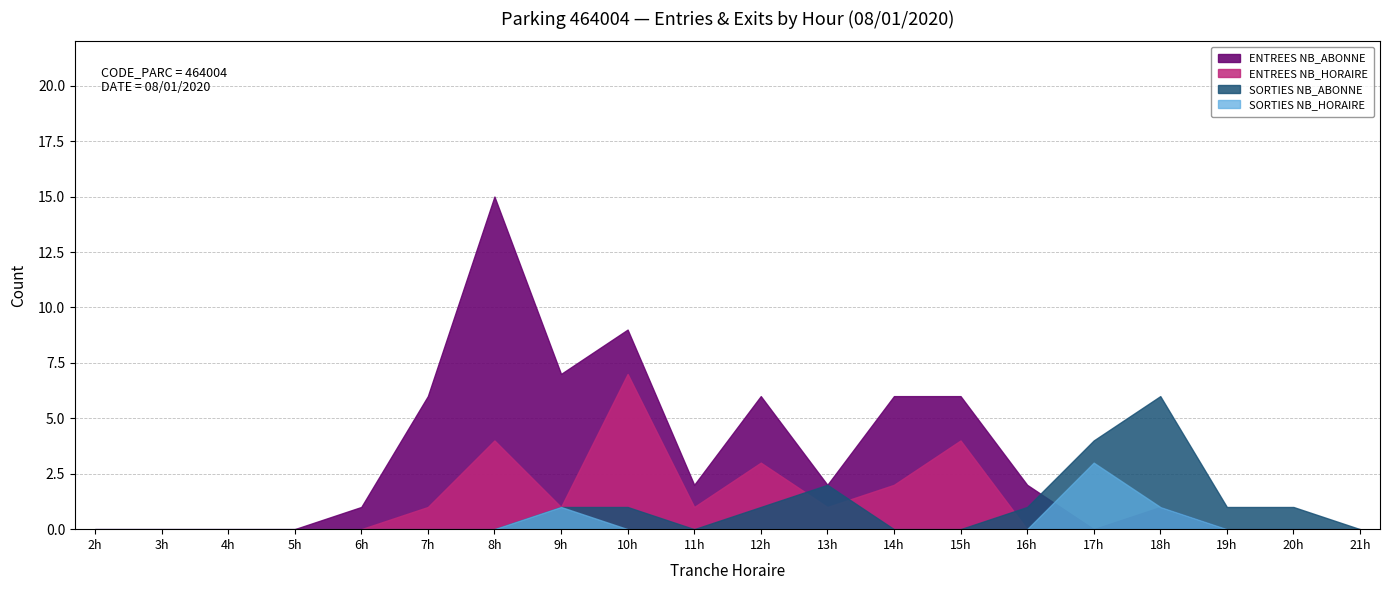

The ENTREES NB_HORAIRE series shows 5 at 21. True or false?

False